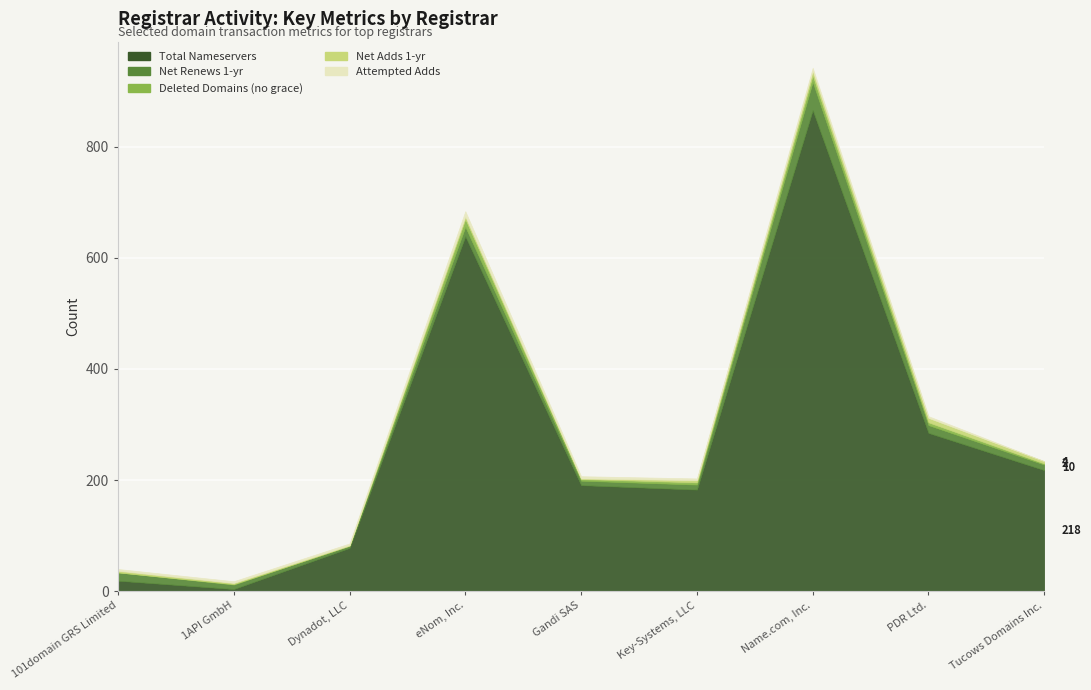

Reading left to right, transcribe all the data shown in this chart.

total-nameservers: 101domain GRS Limited=19	1API GmbH=4	Dynadot, LLC=78	eNom, Inc.=639	Gandi SAS=191	Key-Systems, LLC=183	Name.com, Inc.=866	PDR Ltd.=285	Tucows Domains Inc.=218
net-renews-1-yr: 101domain GRS Limited=15	1API GmbH=8	Dynadot, LLC=4	eNom, Inc.=17	Gandi SAS=8	Key-Systems, LLC=9	Name.com, Inc.=51	PDR Ltd.=14	Tucows Domains Inc.=10
deleted-domains-nograce: 101domain GRS Limited=0	1API GmbH=1	Dynadot, LLC=0	eNom, Inc.=14	Gandi SAS=3	Key-Systems, LLC=4	Name.com, Inc.=12	PDR Ltd.=5	Tucows Domains Inc.=2
net-adds-1-yr: 101domain GRS Limited=3	1API GmbH=2	Dynadot, LLC=1	eNom, Inc.=5	Gandi SAS=1	Key-Systems, LLC=4	Name.com, Inc.=8	PDR Ltd.=8	Tucows Domains Inc.=4
attempted-adds: 101domain GRS Limited=3	1API GmbH=3	Dynadot, LLC=3	eNom, Inc.=9	Gandi SAS=4	Key-Systems, LLC=3	Name.com, Inc.=5	PDR Ltd.=3	Tucows Domains Inc.=0